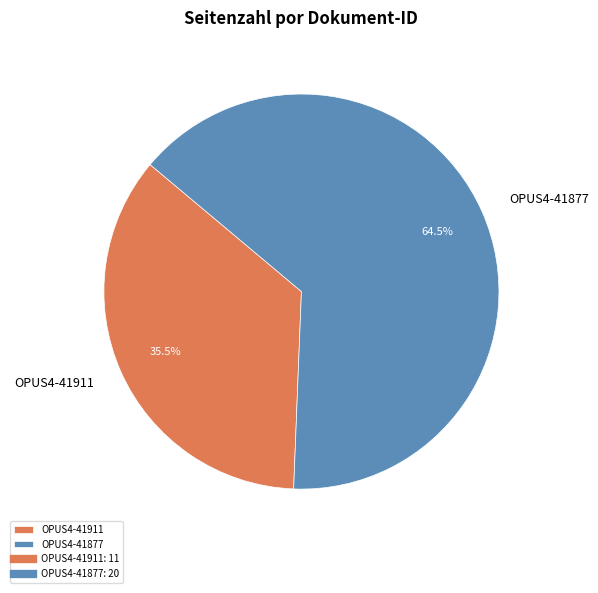

What is the largest slice in the pie chart?

OPUS4-41877